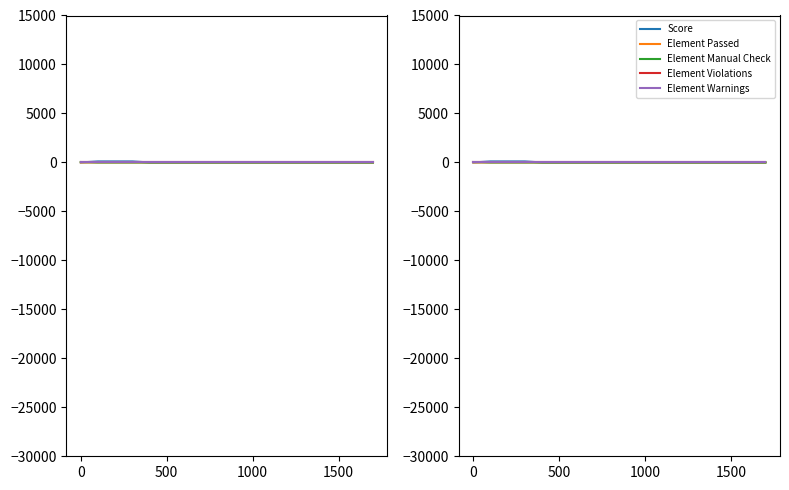

The Element Passed series shows 0 at 16. True or false?

True